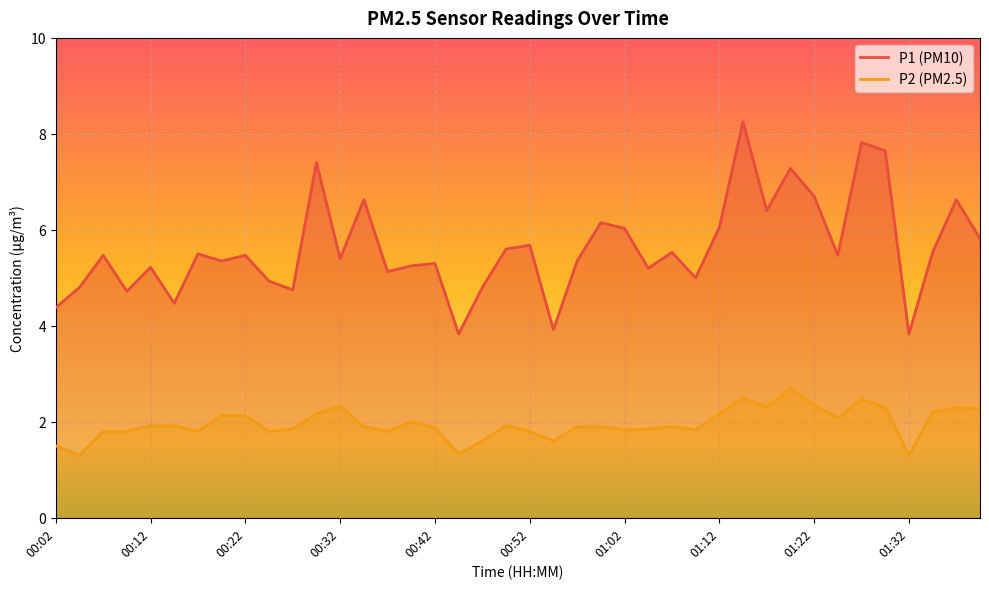

At which label does P1 first exceed 5?

00:07